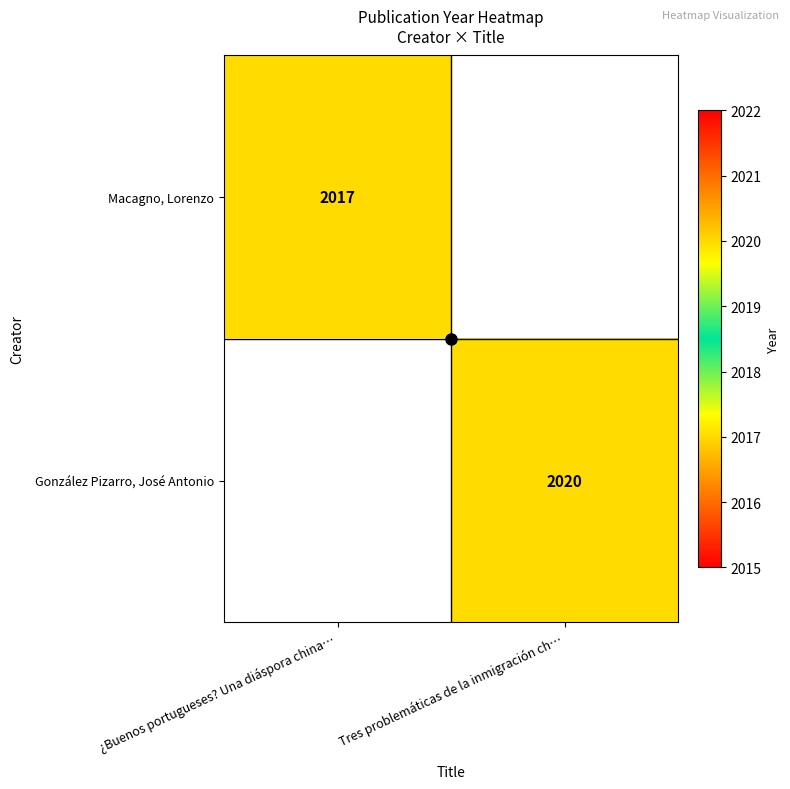

The value of Macagno, Lorenzo at ¿Buenos portugueses? Una diáspora china… is 894. True or false?

False